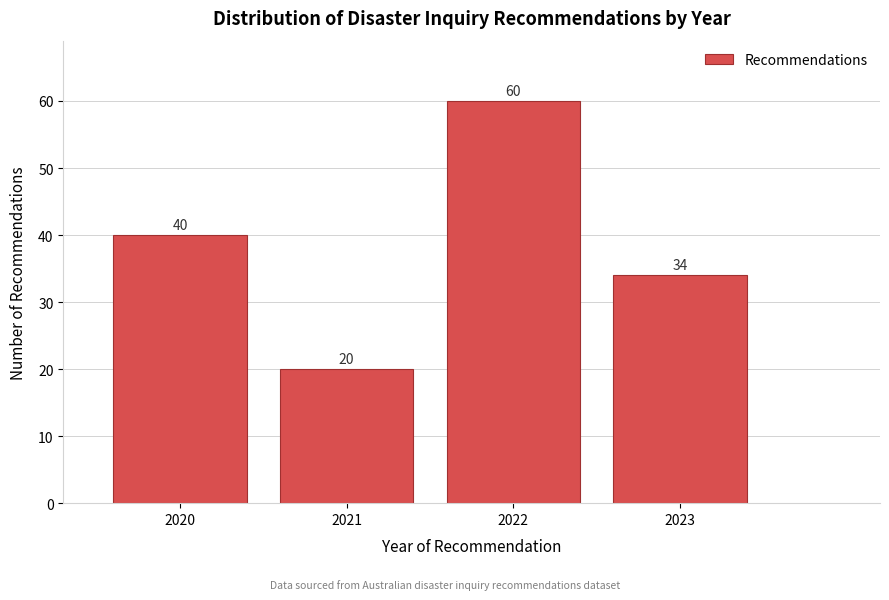

Reading right to left, extract all data points from this chart.

2023=34	2022=60	2021=20	2020=40